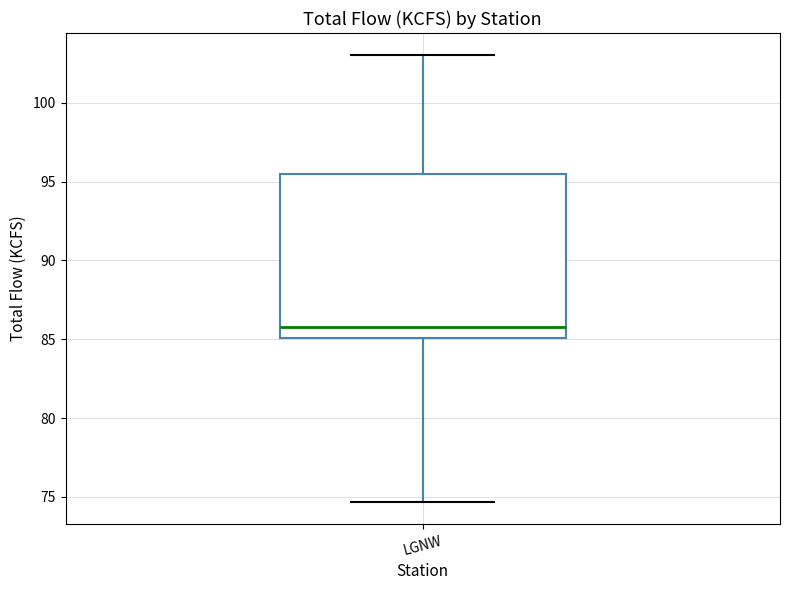

Where does the lower whisker of the box for LGNW end on the y-axis? The values are not printed on the chart, so give them approximately, as read against the axis.

74.5